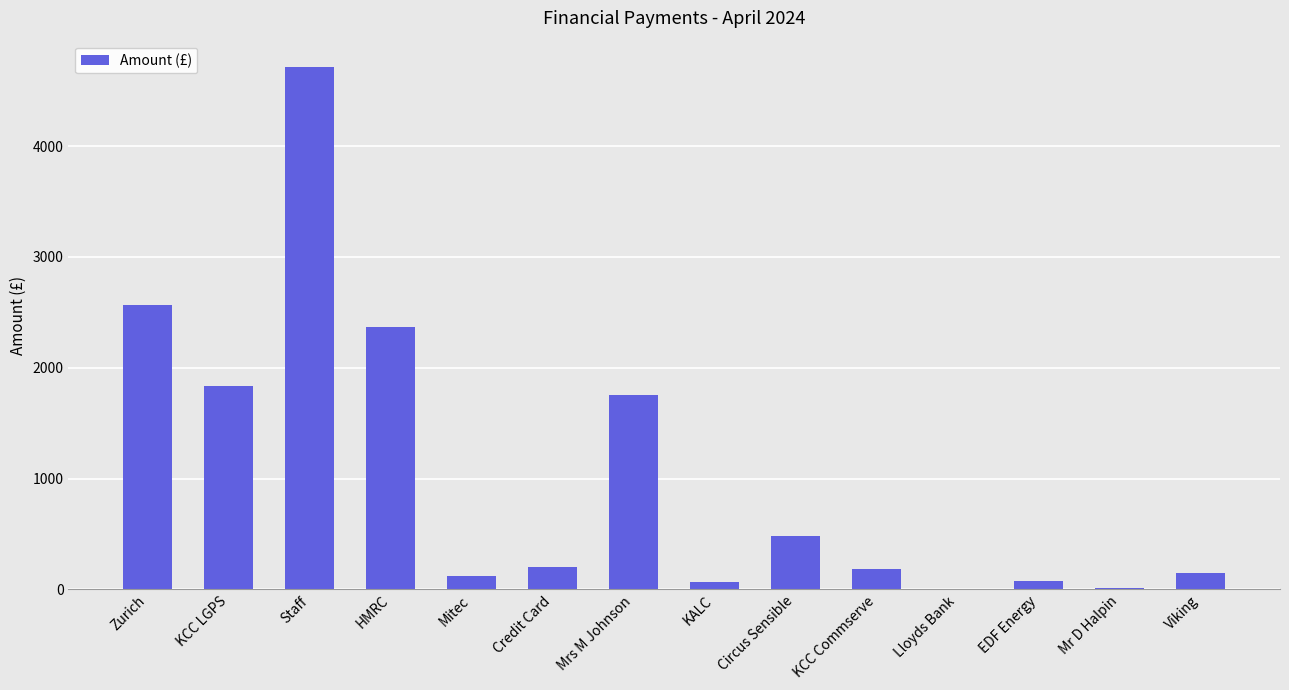

Between Viking and Zurich, which is larger?

Zurich